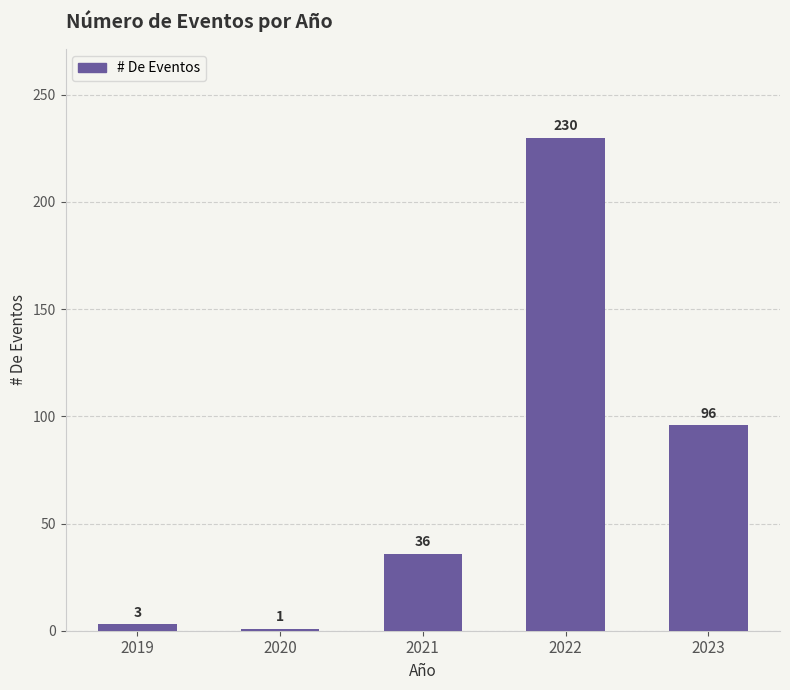

What is the ratio of the value at 2023 to the value at 2022?

0.4